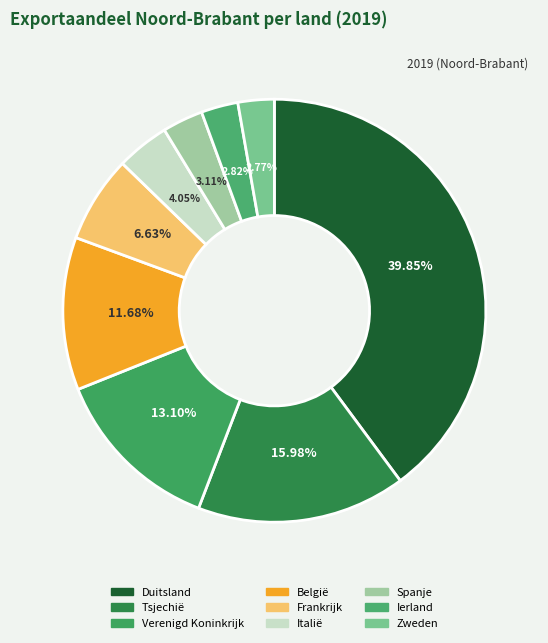

To the nearest percent, what percentage of the pie is Tsjechië?

16%